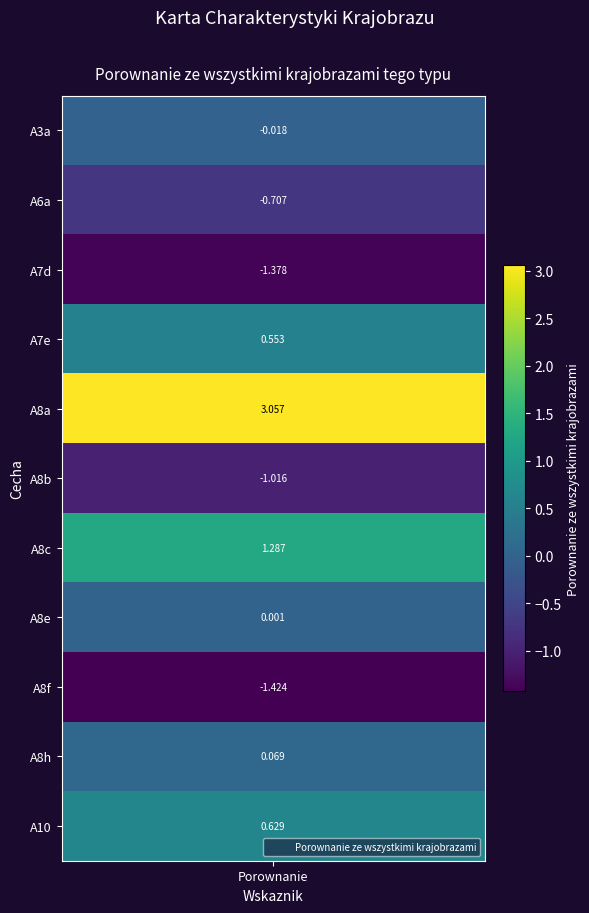

List the labels in order of value, largest first.

4, 6, 10, 3, 9, 7, 0, 1, 5, 2, 8